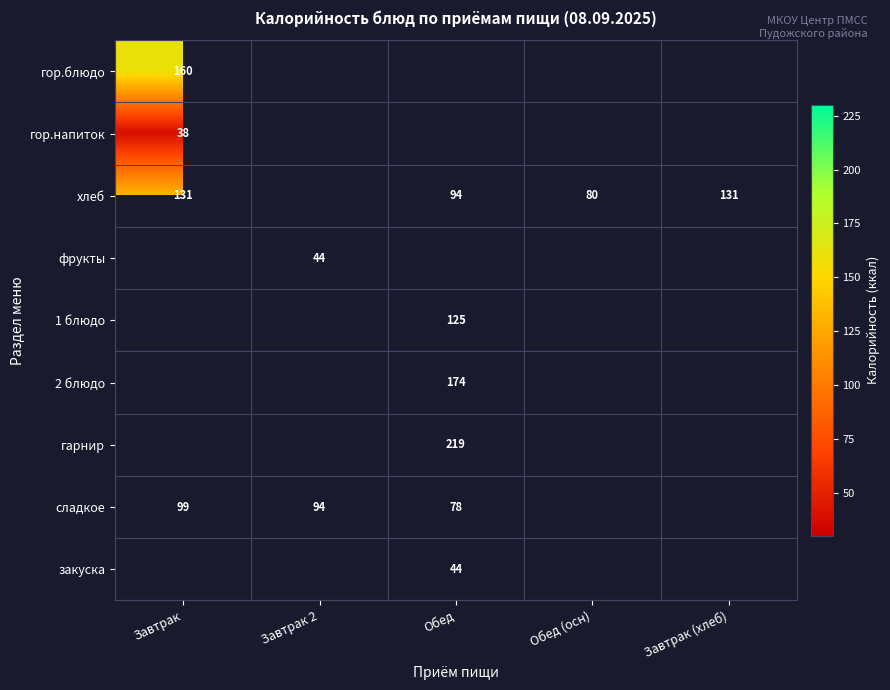

At how many categories does at least one series exceed 129?

3